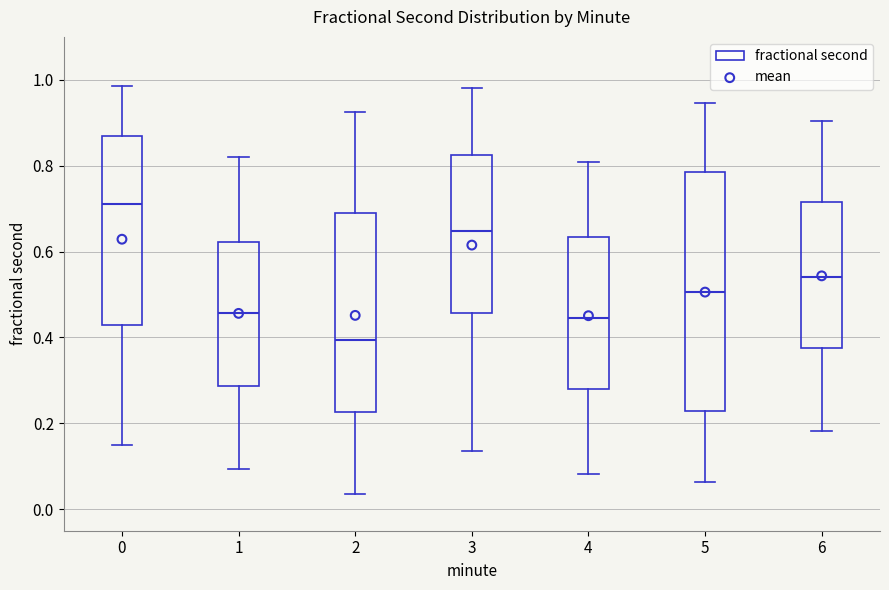

Reading left to right, read every box against the y-axis: the position of its median line, the range the box covers, and the ends of its whiskers. The values are not printed on the chart, so give them approximately, as read against the axis.

0: median 0.72, box 0.42 to 0.88, whiskers 0.14 to 0.98
1: median 0.46, box 0.28 to 0.62, whiskers 0.10 to 0.82
2: median 0.40, box 0.22 to 0.68, whiskers 0.04 to 0.92
3: median 0.64, box 0.46 to 0.82, whiskers 0.14 to 0.98
4: median 0.44, box 0.28 to 0.64, whiskers 0.08 to 0.80
5: median 0.50, box 0.22 to 0.78, whiskers 0.06 to 0.94
6: median 0.54, box 0.38 to 0.72, whiskers 0.18 to 0.90